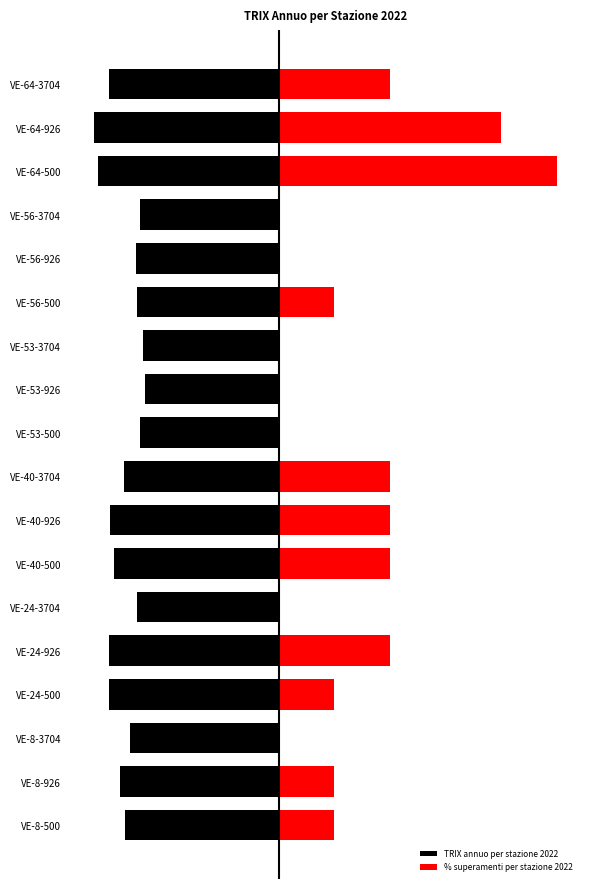

Count the number of categories in the chart.

18